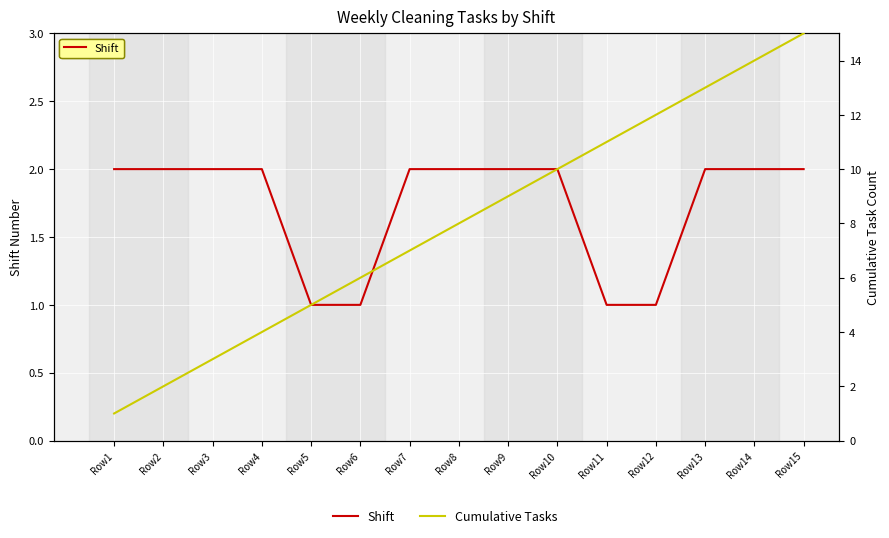

What value does the Cumulative Tasks series have at Row9, to the nearest 5?

10